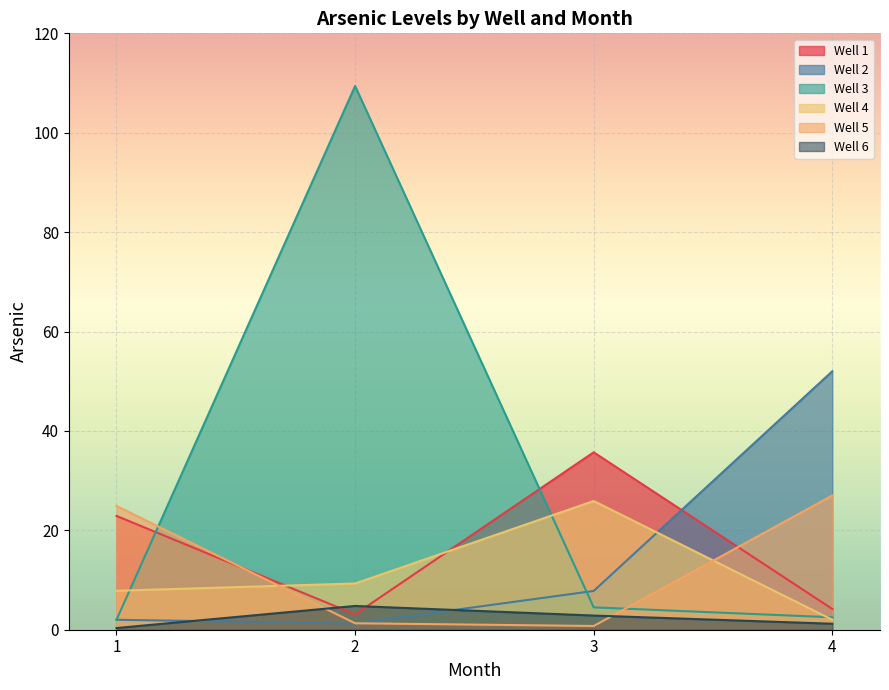

The value of Well 6 at 2 is 1.9. True or false?

False